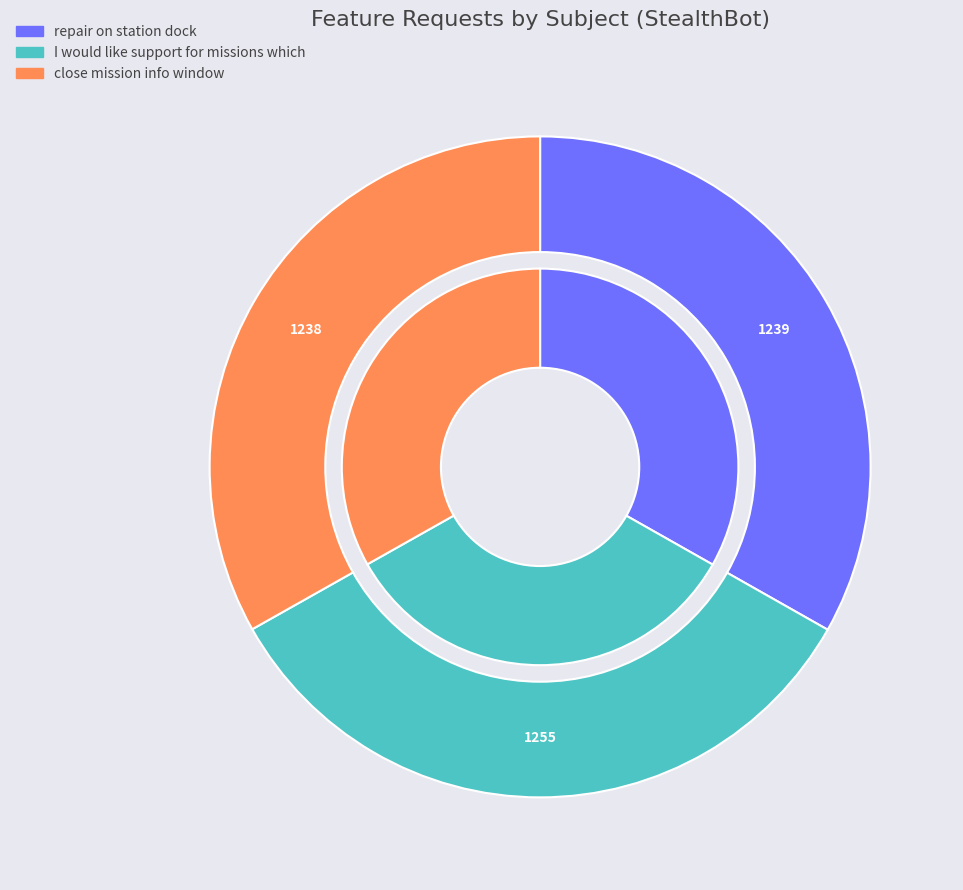

What is the smallest slice in the pie chart?

close mission info window